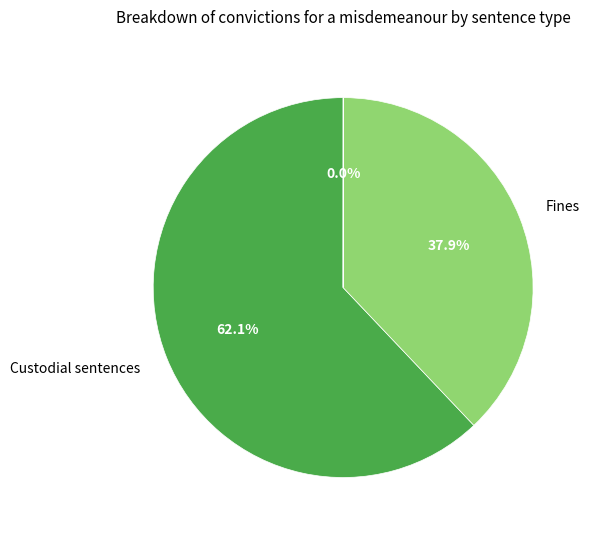

Is there a majority slice in this chart?

Yes